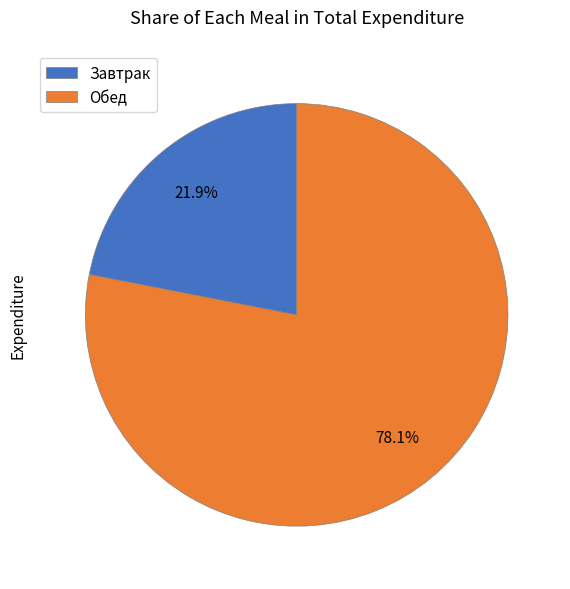

Which category has the biggest portion of the pie?

Обед